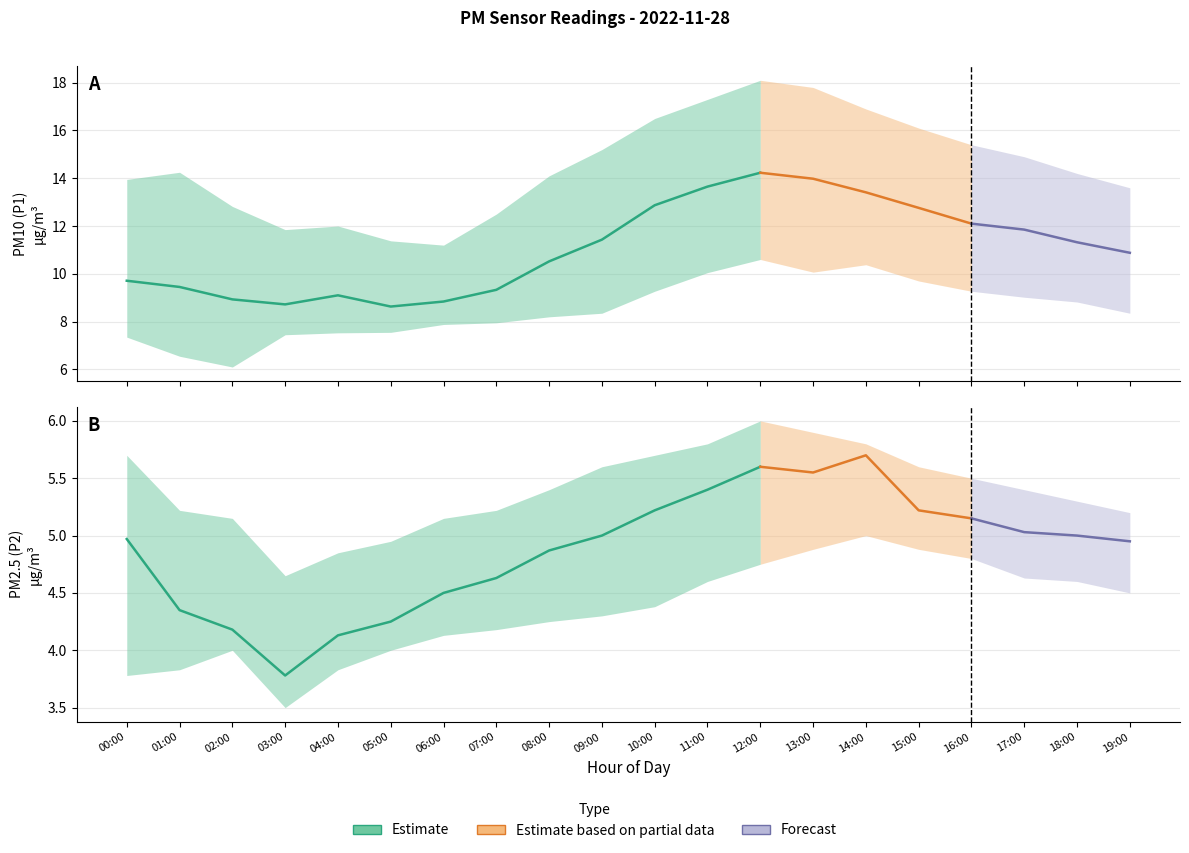

What is the difference between the maximum and minimum values in the P1_lower series?

4.5